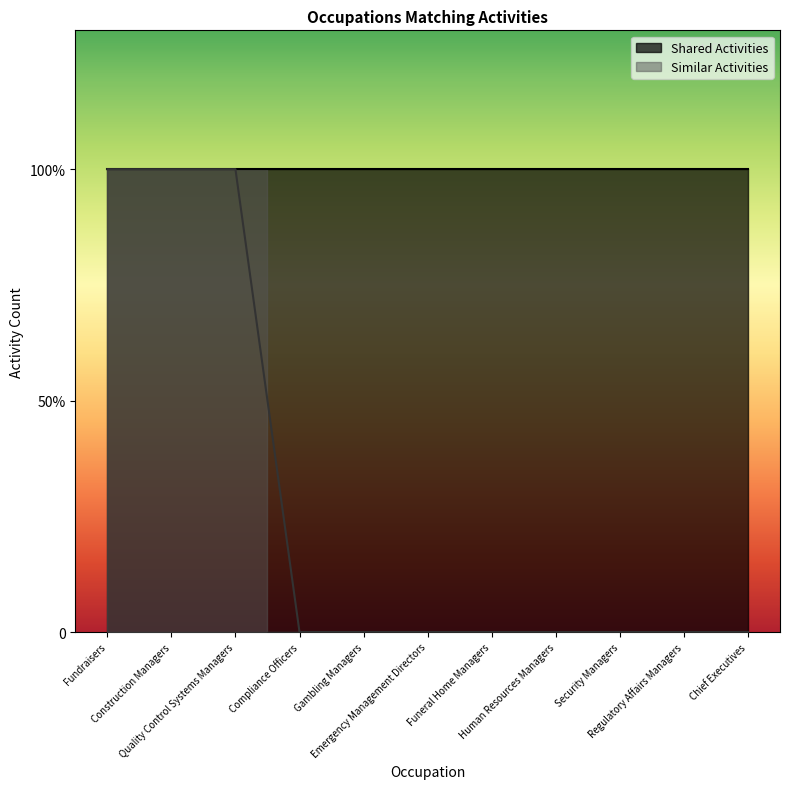

True or false: there are more than 2 points higher than both neighbors.

False